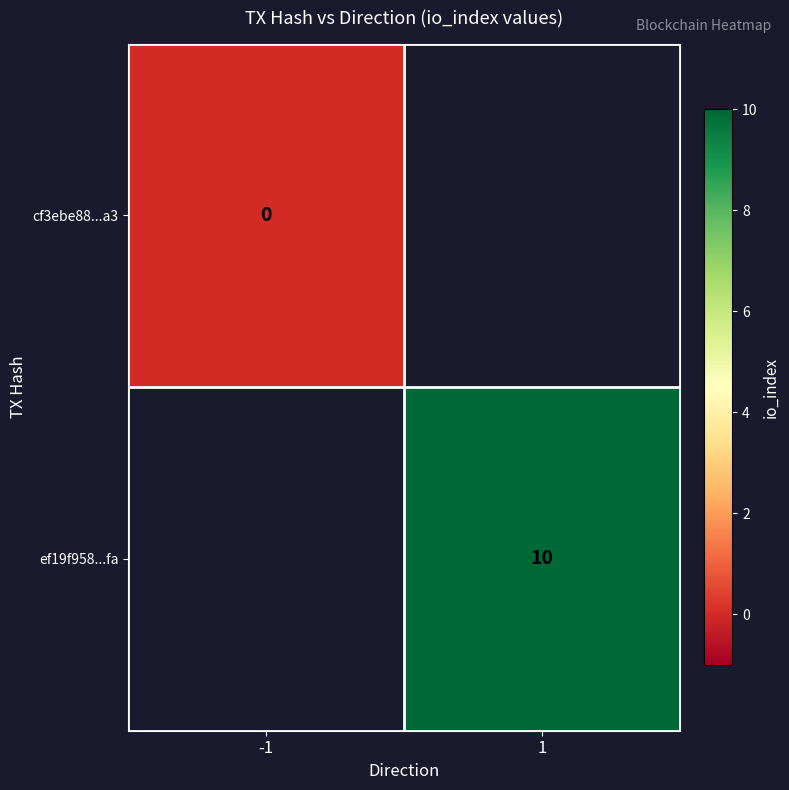

Is the value of cf3ebe88...a3 at -1 greater than the value of ef19f958...fa at 1?

No